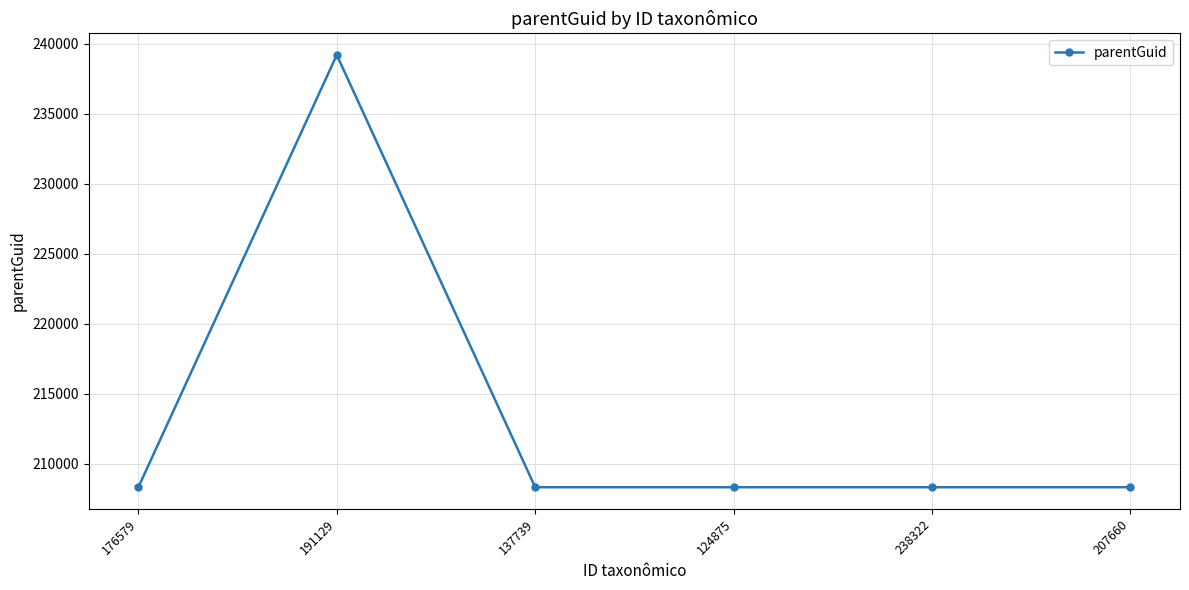

What is the label of the 2nd point from the right?

238322